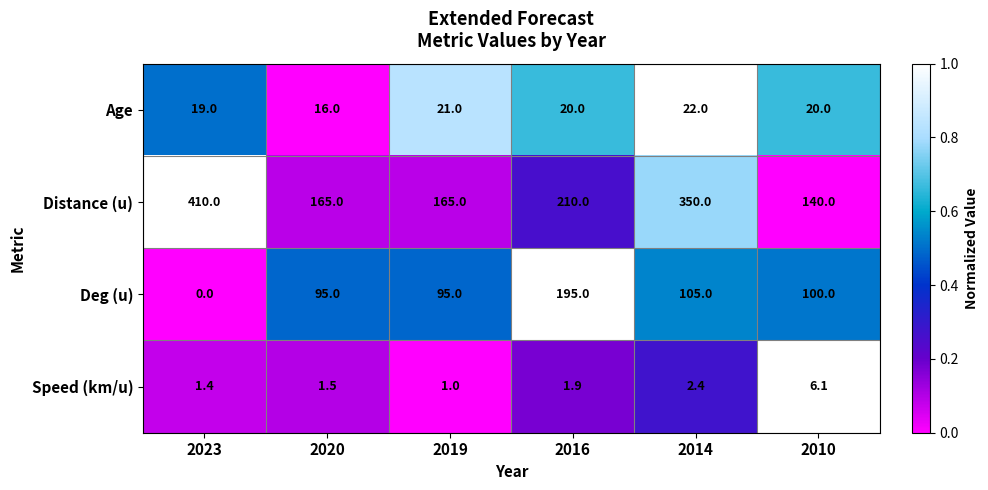

True or false: Deg (u) has a value of 162.9 at 2010.

False